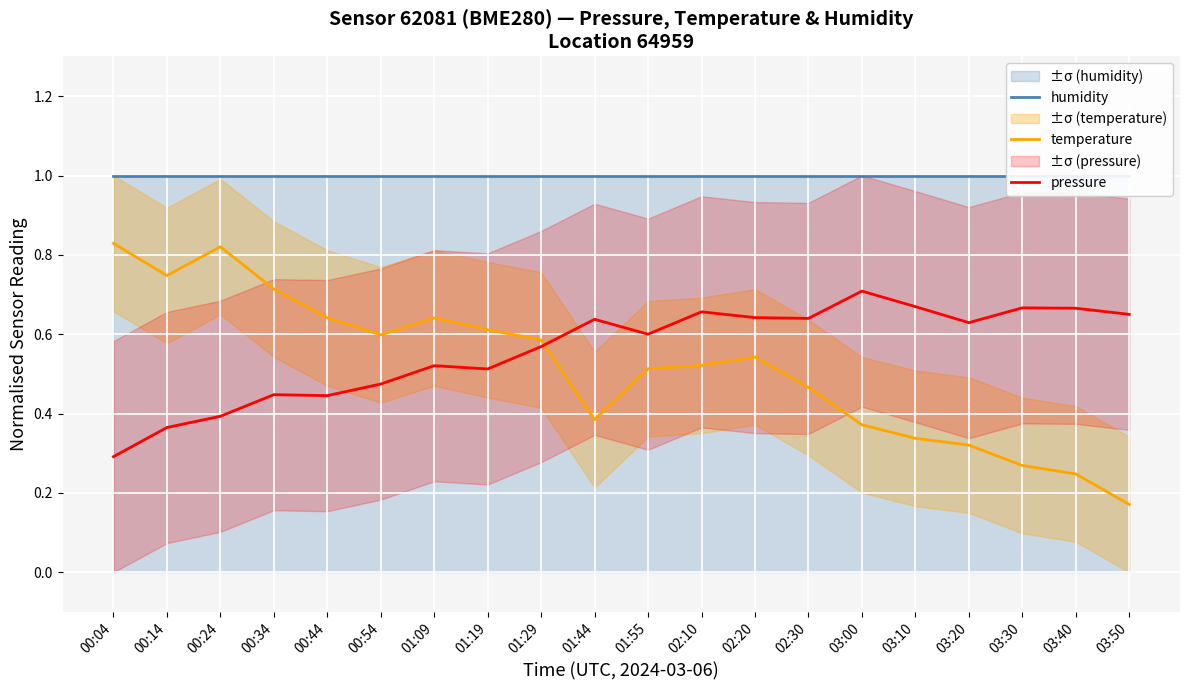

List the series in order of their peak value, lowest first.

pressure, temperature, humidity